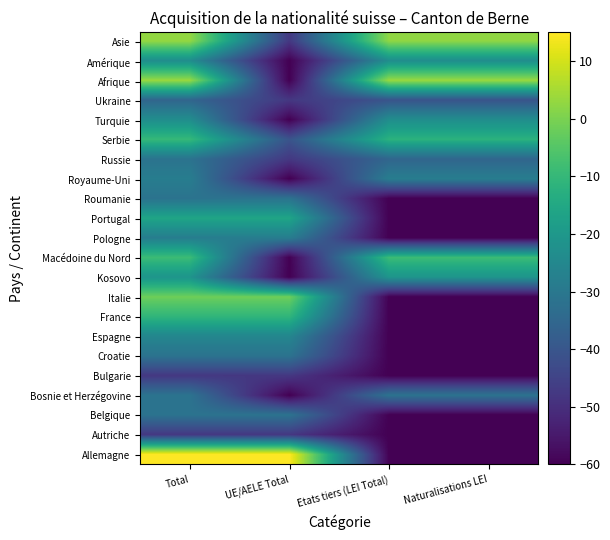

Reading left to right, extract all data points from this chart.

Allemagne: Total=15.0	UE/AELE Total=15.0	Etats tiers (LEI Total)=-60.0	Naturalisations LEI=-60.0
Autriche: Total=-47.7	UE/AELE Total=-47.7	Etats tiers (LEI Total)=-60.0	Naturalisations LEI=-60.0
Belgique: Total=-31.5	UE/AELE Total=-31.5	Etats tiers (LEI Total)=-60.0	Naturalisations LEI=-60.0
Bosnie et Herzégovine: Total=-31.5	UE/AELE Total=-60.0	Etats tiers (LEI Total)=-31.5	Naturalisations LEI=-31.5
Bulgarie: Total=-47.7	UE/AELE Total=-47.7	Etats tiers (LEI Total)=-60.0	Naturalisations LEI=-60.0
Croatie: Total=-31.5	UE/AELE Total=-31.5	Etats tiers (LEI Total)=-60.0	Naturalisations LEI=-60.0
Espagne: Total=-25.5	UE/AELE Total=-25.5	Etats tiers (LEI Total)=-60.0	Naturalisations LEI=-60.0
France: Total=-10.9	UE/AELE Total=-10.9	Etats tiers (LEI Total)=-60.0	Naturalisations LEI=-60.0
Italie: Total=-1.6	UE/AELE Total=-1.6	Etats tiers (LEI Total)=-60.0	Naturalisations LEI=-60.0
Kosovo: Total=-21.1	UE/AELE Total=-60.0	Etats tiers (LEI Total)=-21.1	Naturalisations LEI=-21.1
Macédoine du Nord: Total=-8.8	UE/AELE Total=-60.0	Etats tiers (LEI Total)=-8.8	Naturalisations LEI=-8.8
Pologne: Total=-28.3	UE/AELE Total=-28.3	Etats tiers (LEI Total)=-60.0	Naturalisations LEI=-60.0
Portugal: Total=-16.0	UE/AELE Total=-16.0	Etats tiers (LEI Total)=-60.0	Naturalisations LEI=-60.0
Roumanie: Total=-31.5	UE/AELE Total=-31.5	Etats tiers (LEI Total)=-60.0	Naturalisations LEI=-60.0
Royaume-Uni: Total=-28.3	UE/AELE Total=-60.0	Etats tiers (LEI Total)=-28.3	Naturalisations LEI=-28.3
Russie: Total=-31.5	UE/AELE Total=-47.7	Etats tiers (LEI Total)=-35.4	Naturalisations LEI=-35.4
Serbie: Total=-9.8	UE/AELE Total=-40.5	Etats tiers (LEI Total)=-12.0	Naturalisations LEI=-12.0
Turquie: Total=-23.2	UE/AELE Total=-60.0	Etats tiers (LEI Total)=-23.2	Naturalisations LEI=-23.2
Ukraine: Total=-35.4	UE/AELE Total=-47.7	Etats tiers (LEI Total)=-40.5	Naturalisations LEI=-40.5
Afrique: Total=3.5	UE/AELE Total=-60.0	Etats tiers (LEI Total)=3.5	Naturalisations LEI=3.5
Amérique: Total=-23.2	UE/AELE Total=-60.0	Etats tiers (LEI Total)=-23.2	Naturalisations LEI=-23.2
Asie: Total=3.0	UE/AELE Total=-47.7	Etats tiers (LEI Total)=2.5	Naturalisations LEI=2.5